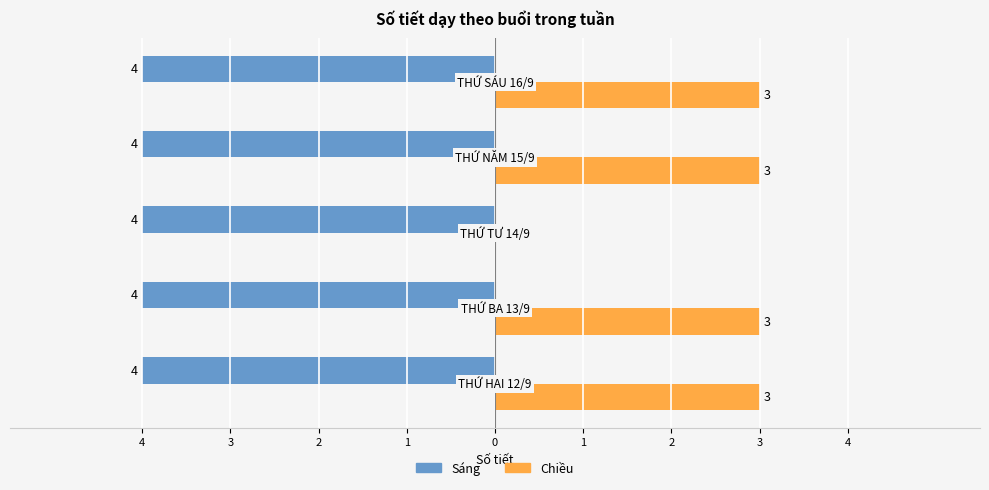

What are all the series names shown in the legend?

Sáng, Chiều